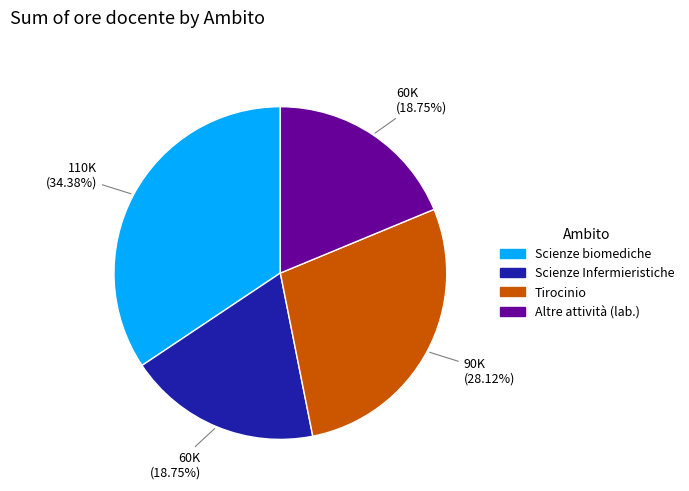

Does any single category account for the majority?

No